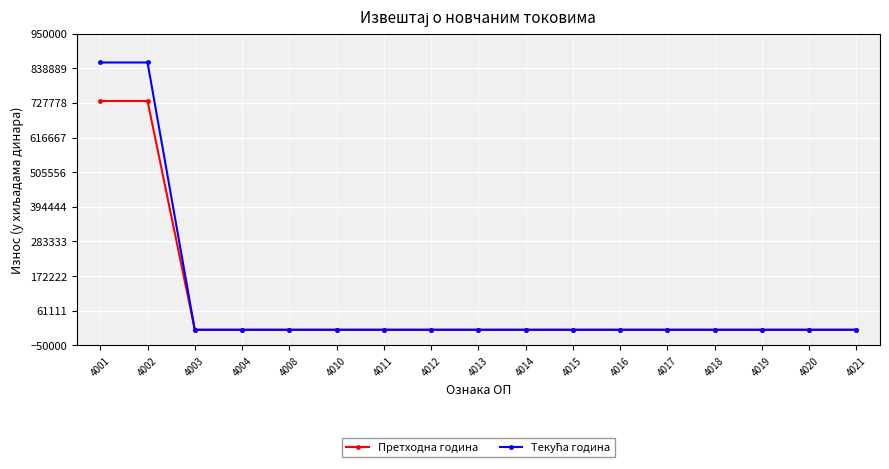

The value of Претходна година at 4015 is -375152. True or false?

False